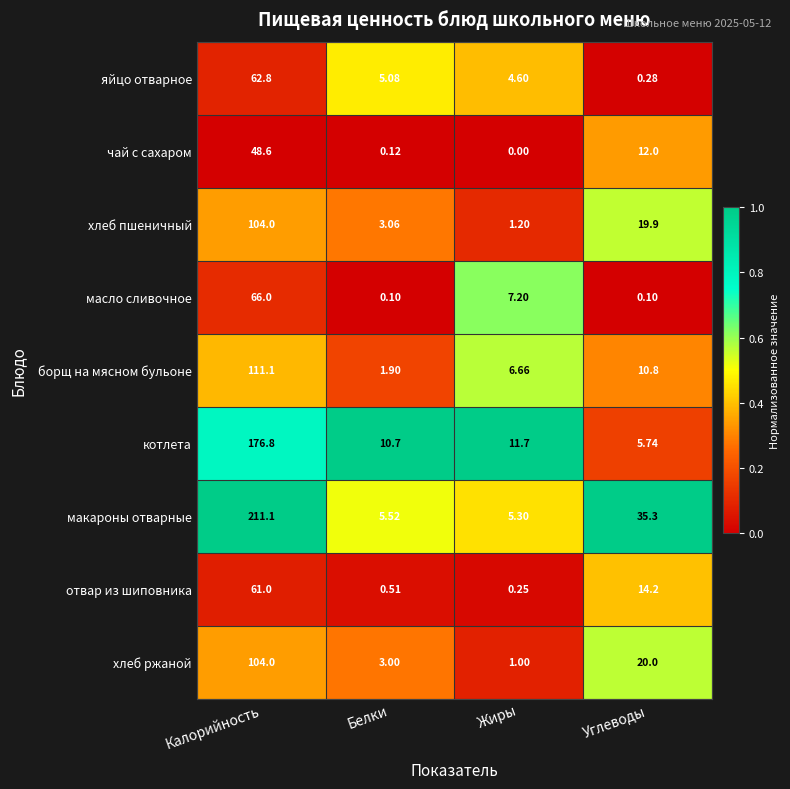

Which series changed the most between Белки and Жиры?

масло сливочное